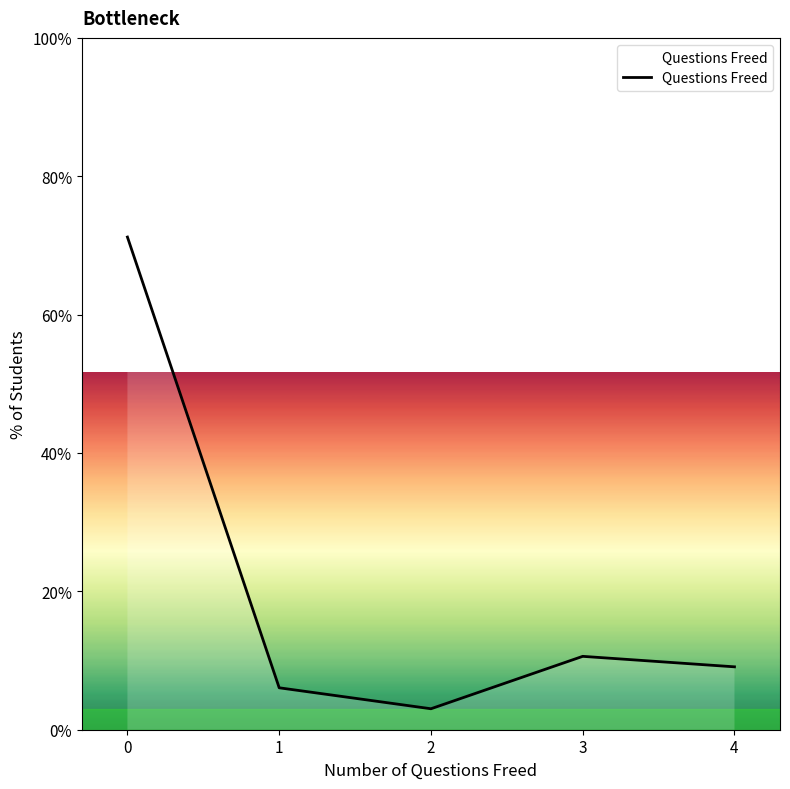

List the labels in order of value, smallest first.

2, 1, 4, 3, 0